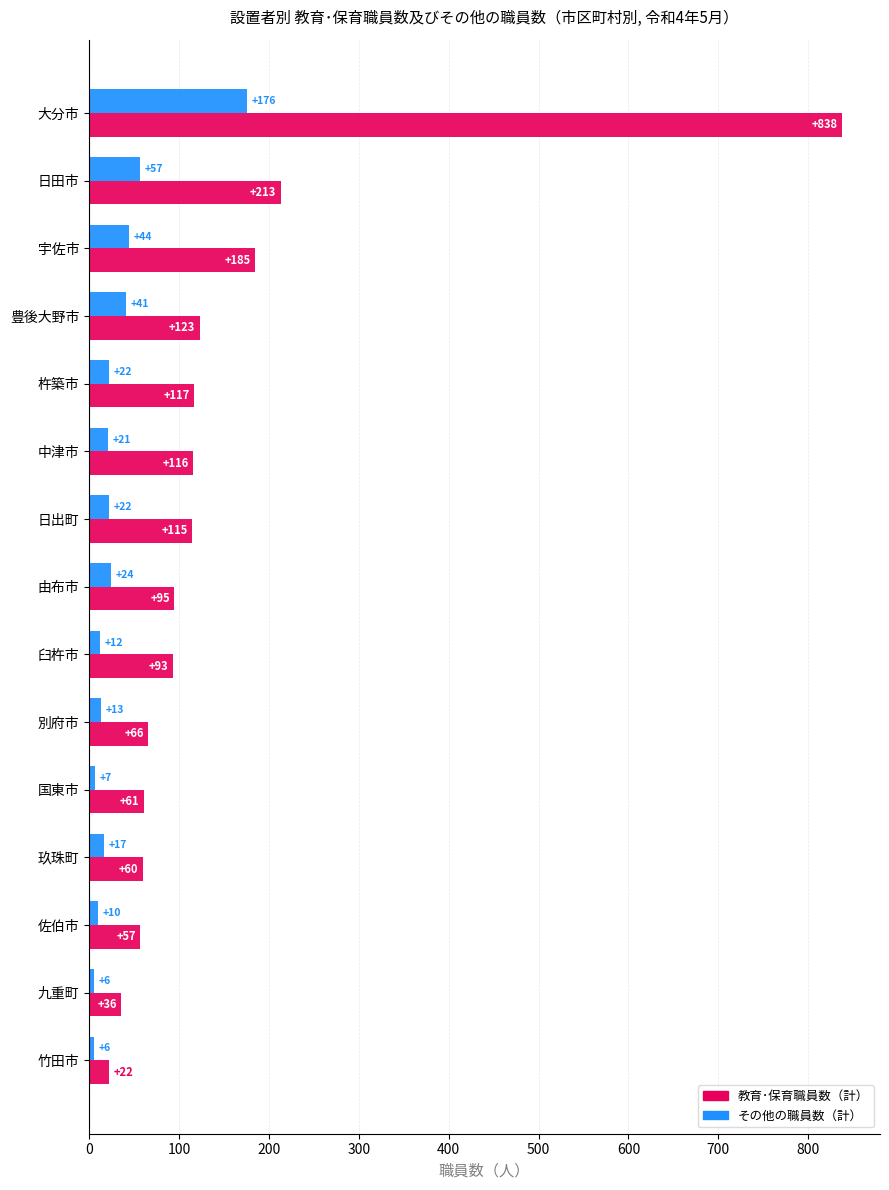

Rank the series at 臼杵市 from lowest to highest value.

その他の職員数（計）, 教育･保育職員数（計）